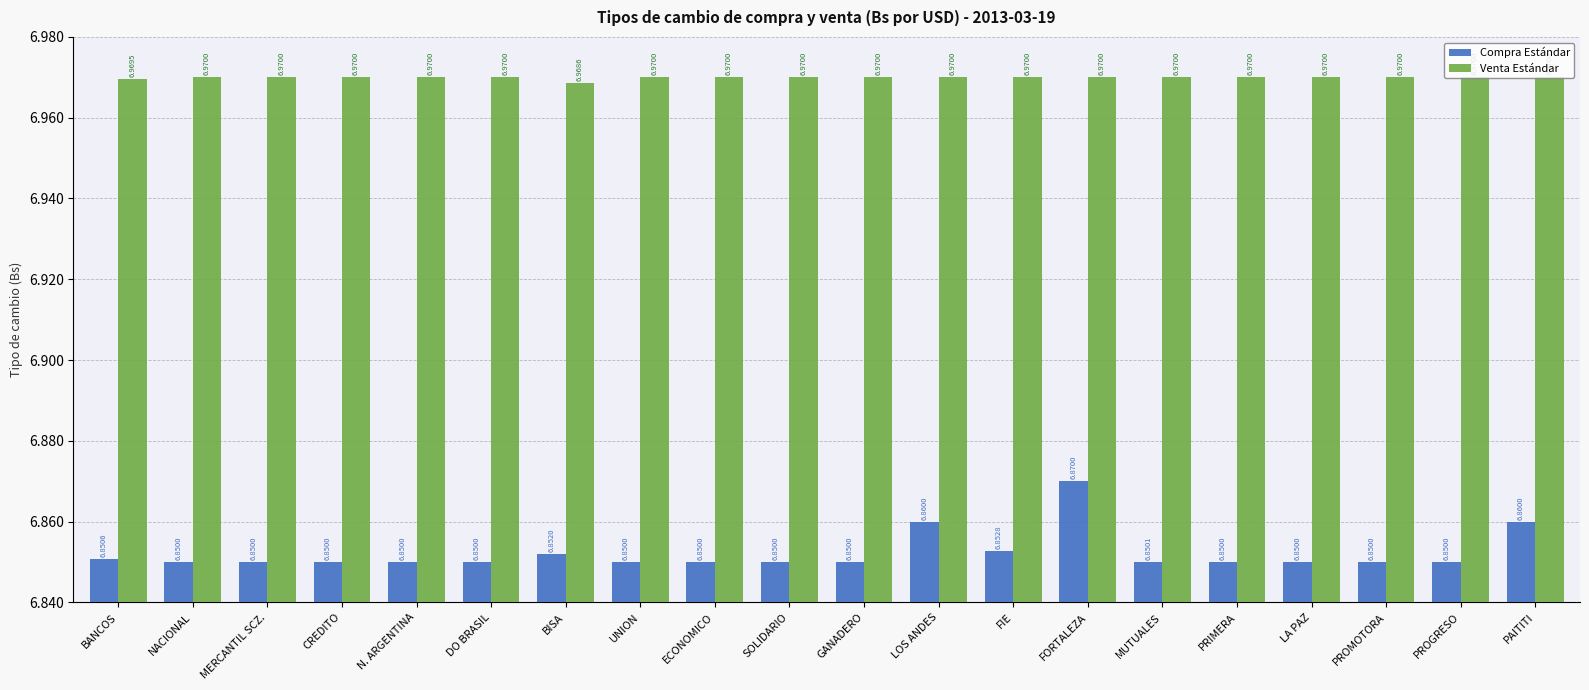

At which label does Venta Estándar reach its minimum?

BISA